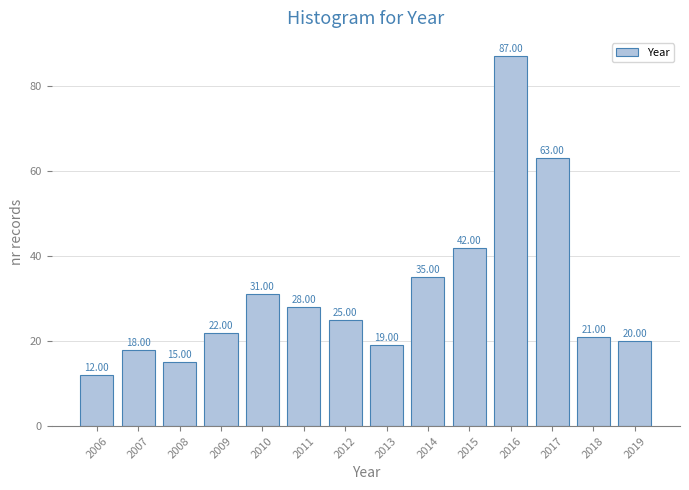

Approximately how many times larger is the value at 2019 compared to 2012?

0.8